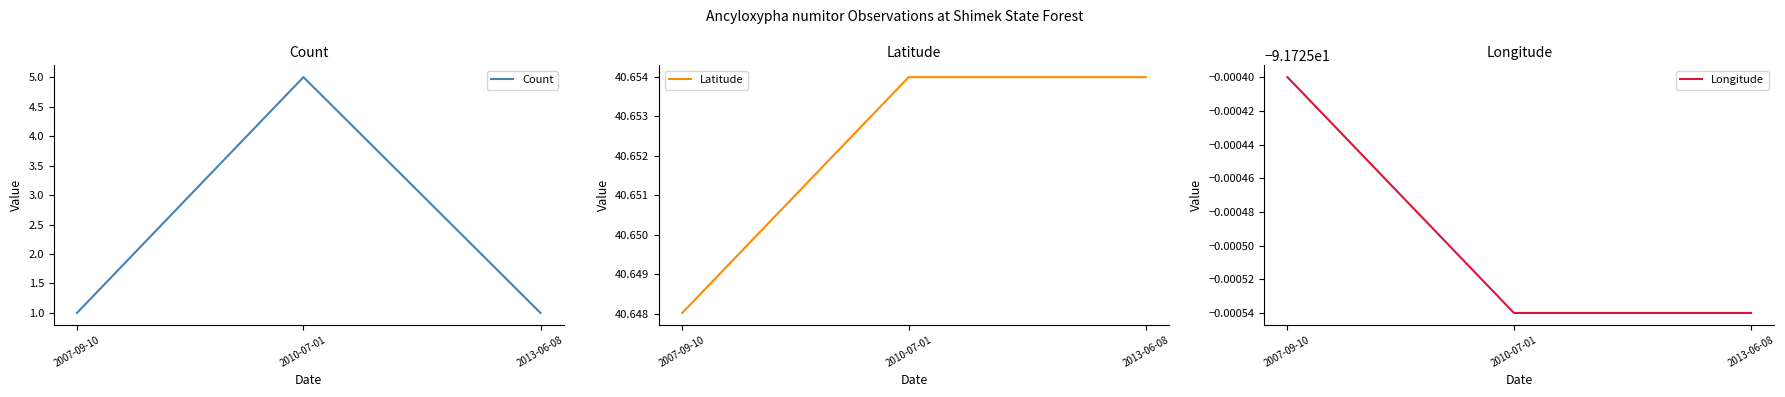

What is the difference between the highest and lowest values at 2013-06-08?

132.4